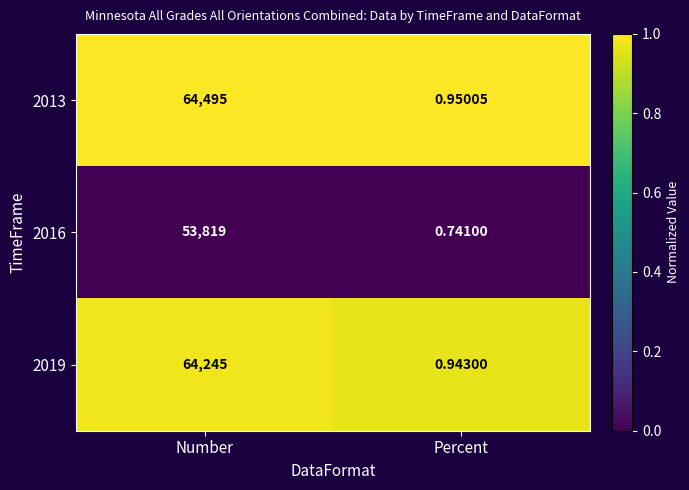

Where is 2019 nearest to the value 32122?

Percent